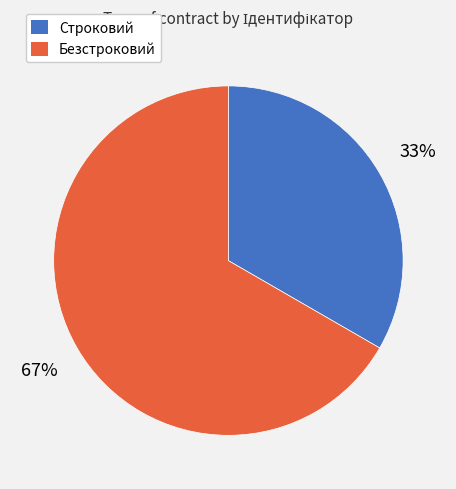

Is there any slice that represents more than half of the pie?

Yes